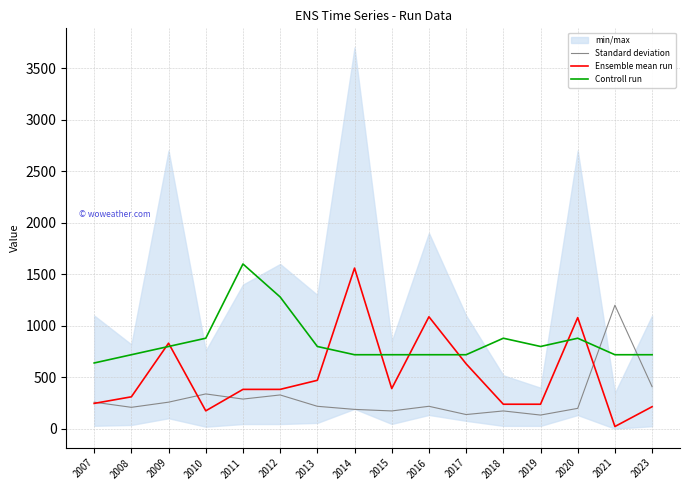

How many times do Standard deviation and Controll run cross each other?

2